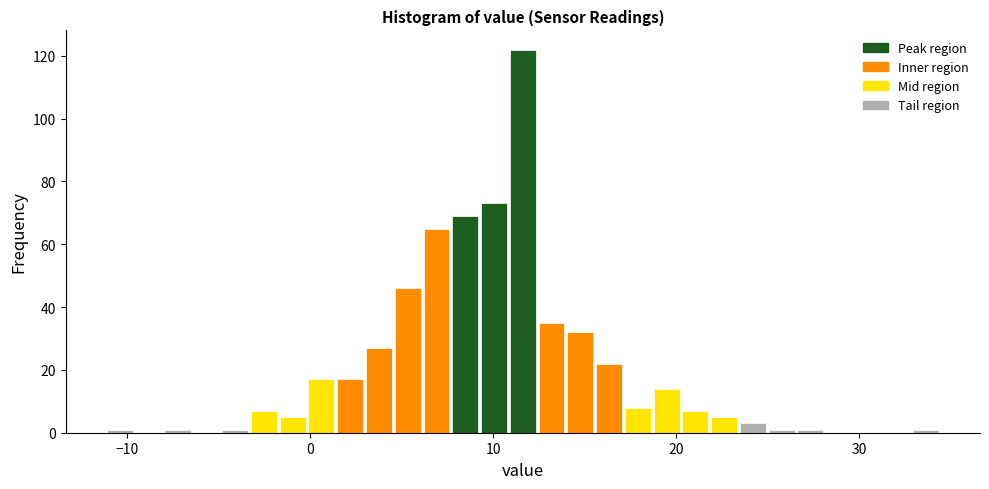

Around what value on the x-axis is the tallest bar? Give the approximate position of its centre, as read against the axis.

12